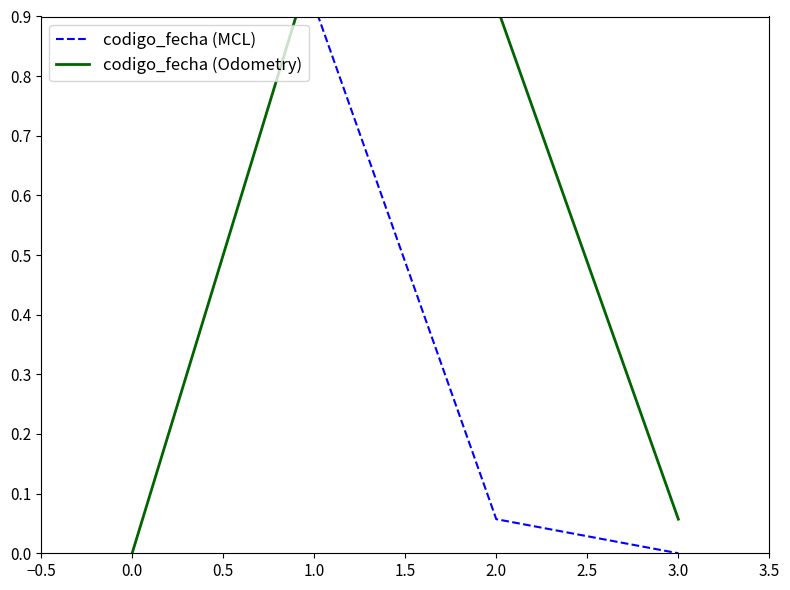

List the series in order of their peak value, lowest first.

codigo_fecha (MCL), codigo_fecha (Odometry)